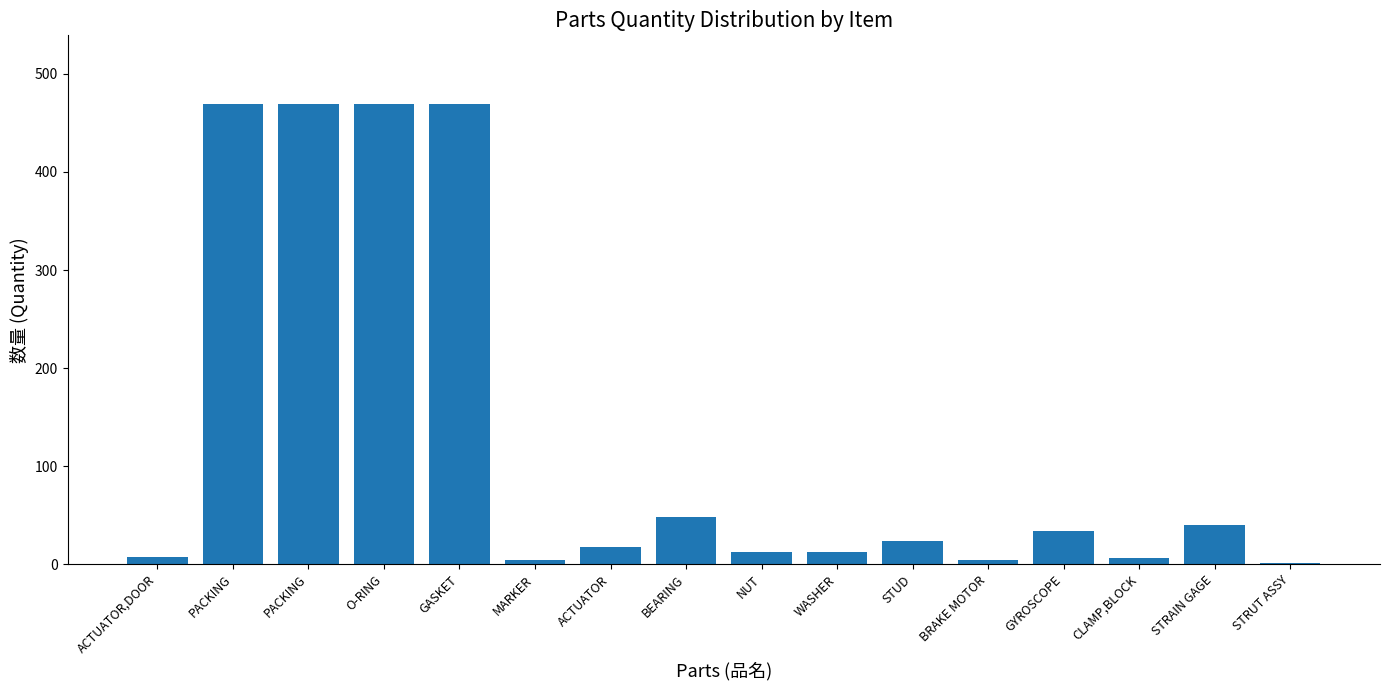

Approximately how many times larger is the value at WASHER compared to CLAMP,BLOCK?

2.0